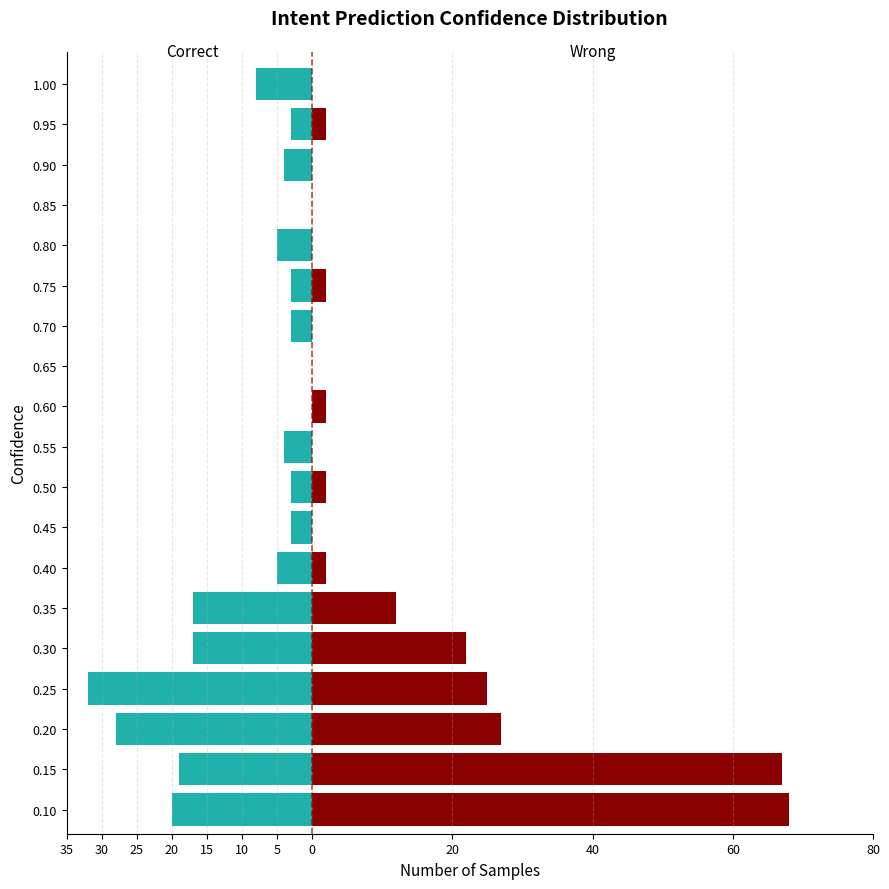

What are all the series names shown in the legend?

Correct, Wrong